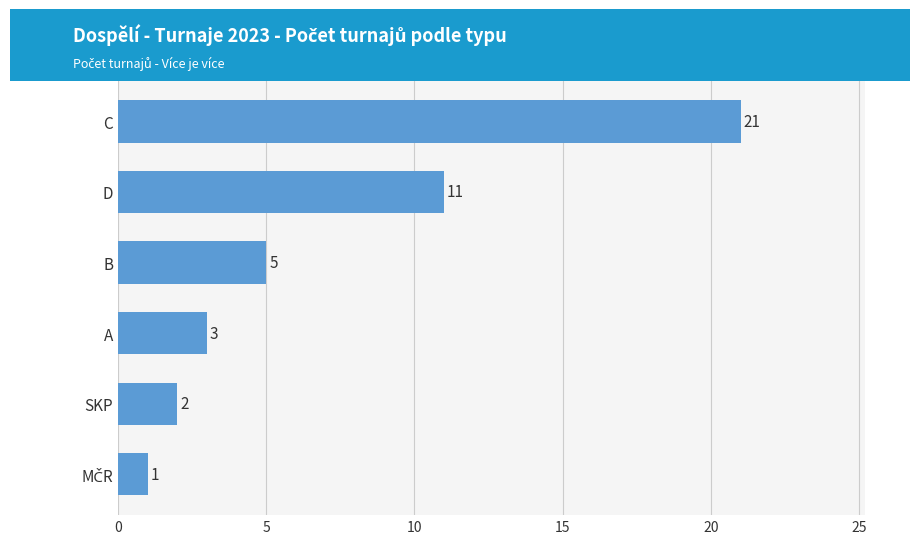

What is the average value?

7